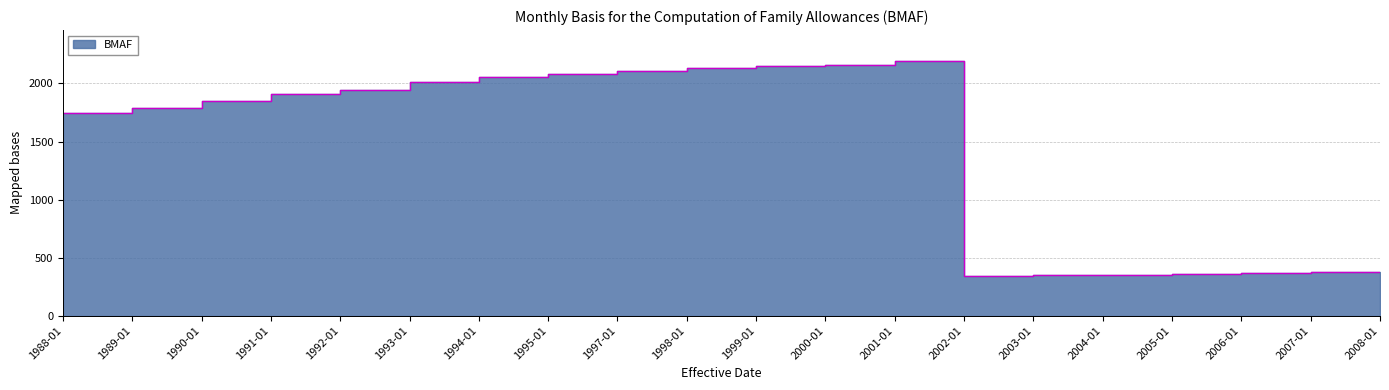

What is the difference between the second highest and minimum values?

1815.7